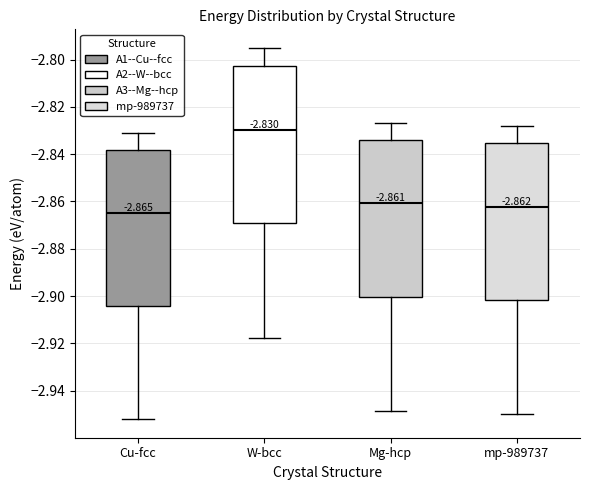

Which box has the lowest median line?

Cu-fcc